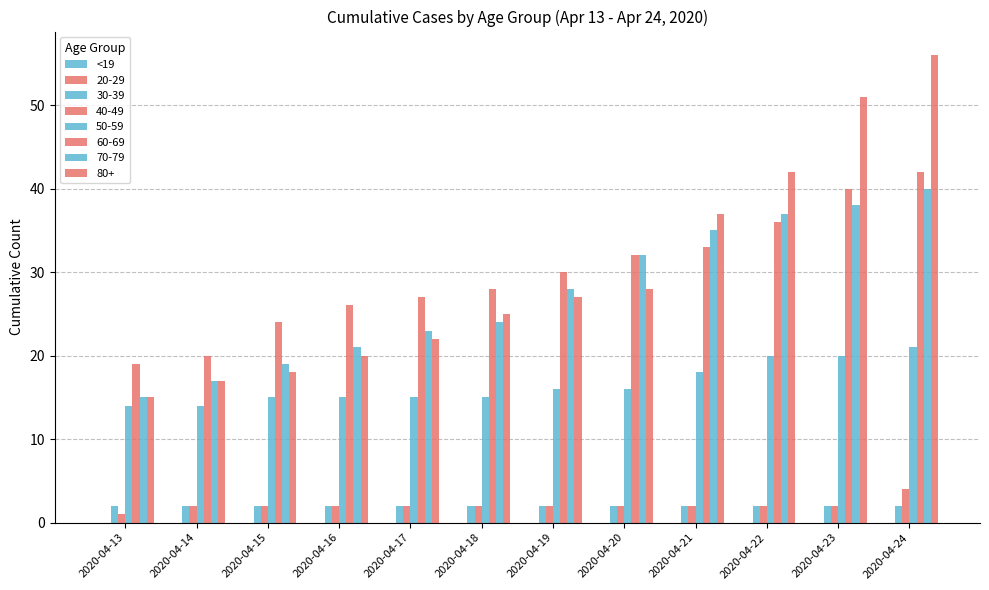

At how many categories does at least one series exceed 39?

3